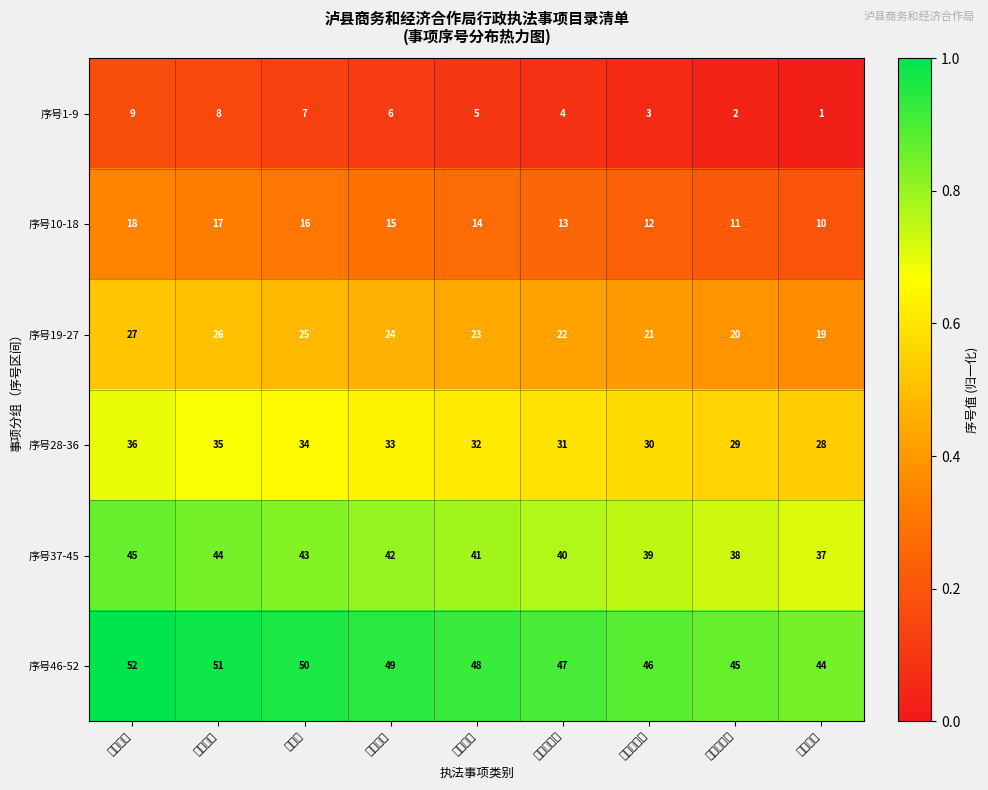

Which category has the highest value across all series?

商场禁烟